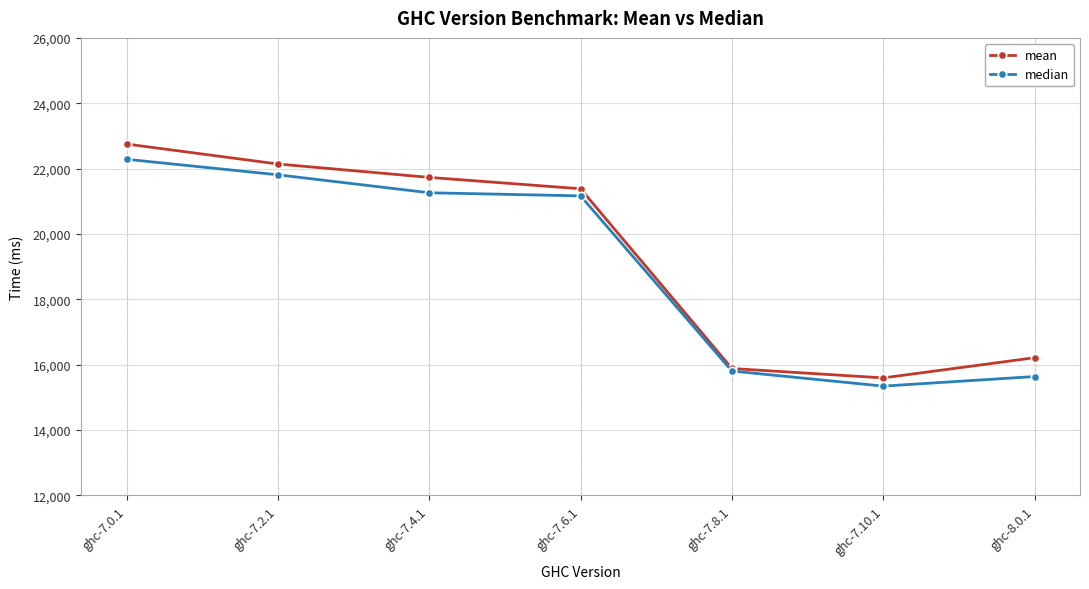

List the series in order of their peak value, lowest first.

median, mean